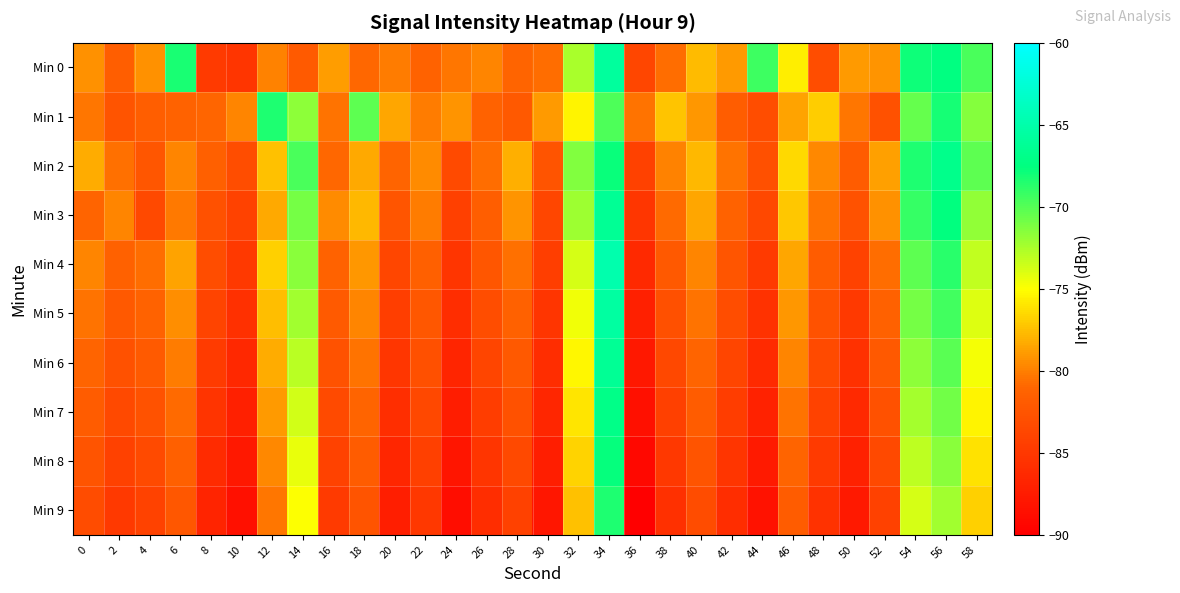

Reading left to right, list all the values displayed in this chart.

Min 0: 0=-79.3	2=-81.7	4=-79.3	6=-68.2	8=-84.7	10=-85.3	12=-79.9	14=-82.0	16=-78.8	18=-80.9	20=-80.1	22=-81.2	24=-80.4	26=-79.7	28=-81.1	30=-80.7	32=-72.5	34=-65.7	36=-83.7	38=-80.7	40=-77.6	42=-78.9	44=-69.4	46=-75.7	48=-83.1	50=-79.0	52=-79.1	54=-68.0	56=-67.4	58=-69.7
Min 1: 0=-80.3	2=-82.6	4=-81.6	6=-81.3	8=-81.1	10=-79.7	12=-68.3	14=-71.7	16=-80.4	18=-70.2	20=-78.5	22=-80.1	24=-79.2	26=-81.3	28=-82.1	30=-78.9	32=-75.4	34=-69.8	36=-80.5	38=-77.3	40=-79.1	42=-81.7	44=-83.2	46=-78.6	48=-76.9	50=-80.3	52=-82.8	54=-70.5	56=-68.1	58=-71.4
Min 2: 0=-78.2	2=-80.6	4=-82.3	6=-79.8	8=-81.5	10=-83.1	12=-77.4	14=-69.7	16=-80.9	18=-78.3	20=-81.2	22=-79.5	24=-83.4	26=-80.7	28=-78.1	30=-82.6	32=-71.3	34=-67.8	36=-84.2	38=-79.9	40=-77.7	42=-80.4	44=-82.9	46=-76.5	48=-79.6	50=-81.8	52=-78.7	54=-68.4	56=-66.9	58=-70.2
Min 3: 0=-81.1	2=-79.7	4=-83.5	6=-80.2	8=-82.8	10=-84.1	12=-78.3	14=-70.9	16=-79.5	18=-77.8	20=-82.4	22=-80.1	24=-84.3	26=-81.6	28=-79.2	30=-83.7	32=-72.1	34=-66.3	36=-85.1	38=-80.8	40=-78.5	42=-81.3	44=-83.6	46=-77.2	48=-80.4	50=-82.7	52=-79.3	54=-69.1	56=-67.6	58=-71.8
Min 4: 0=-79.8	2=-81.4	4=-80.7	6=-78.6	8=-83.2	10=-84.9	12=-76.8	14=-71.5	16=-81.3	18=-79.1	20=-83.7	22=-81.5	24=-85.2	26=-82.3	28=-80.6	30=-84.4	32=-73.8	34=-64.9	36=-86.3	38=-82.1	40=-79.7	42=-82.5	44=-84.8	46=-78.4	48=-81.9	50=-84.1	52=-80.7	54=-70.3	56=-68.7	58=-73.2
Min 5: 0=-80.5	2=-82.1	4=-81.3	6=-79.4	8=-84.0	10=-85.7	12=-77.5	14=-72.2	16=-82.0	18=-79.8	20=-84.4	22=-82.2	24=-86.0	26=-83.1	28=-81.4	30=-85.2	32=-74.6	34=-65.6	36=-87.1	38=-82.9	40=-80.5	42=-83.2	44=-85.5	46=-79.1	48=-82.7	50=-84.9	52=-81.4	54=-71.0	56=-69.4	58=-74.0
Min 6: 0=-81.2	2=-82.8	4=-82.0	6=-80.1	8=-84.7	10=-86.4	12=-78.2	14=-72.9	16=-82.7	18=-80.5	20=-85.1	22=-82.9	24=-86.7	26=-83.8	28=-82.1	30=-85.9	32=-75.3	34=-66.3	36=-87.8	38=-83.6	40=-81.2	42=-83.9	44=-86.2	46=-79.8	48=-83.4	50=-85.6	52=-82.1	54=-71.7	56=-70.1	58=-74.7
Min 7: 0=-81.9	2=-83.5	4=-82.7	6=-80.8	8=-85.4	10=-87.1	12=-78.9	14=-73.6	16=-83.4	18=-81.2	20=-85.8	22=-83.6	24=-87.4	26=-84.5	28=-82.8	30=-86.6	32=-76.0	34=-67.0	36=-88.5	38=-84.3	40=-81.9	42=-84.6	44=-86.9	46=-80.5	48=-84.1	50=-86.3	52=-82.8	54=-72.4	56=-70.8	58=-75.4
Min 8: 0=-82.6	2=-84.2	4=-83.4	6=-81.5	8=-86.1	10=-87.8	12=-79.6	14=-74.3	16=-84.1	18=-81.9	20=-86.5	22=-84.3	24=-88.1	26=-85.2	28=-83.5	30=-87.3	32=-76.7	34=-67.7	36=-89.2	38=-85.0	40=-82.6	42=-85.3	44=-87.6	46=-81.2	48=-84.8	50=-87.0	52=-83.5	54=-73.1	56=-71.5	58=-76.1
Min 9: 0=-83.3	2=-84.9	4=-84.1	6=-82.2	8=-86.8	10=-88.5	12=-80.3	14=-75.0	16=-84.8	18=-82.6	20=-87.2	22=-85.0	24=-88.8	26=-85.9	28=-84.2	30=-88.0	32=-77.4	34=-68.4	36=-89.9	38=-85.7	40=-83.3	42=-86.0	44=-88.3	46=-81.9	48=-85.5	50=-87.7	52=-84.2	54=-73.8	56=-72.2	58=-76.8